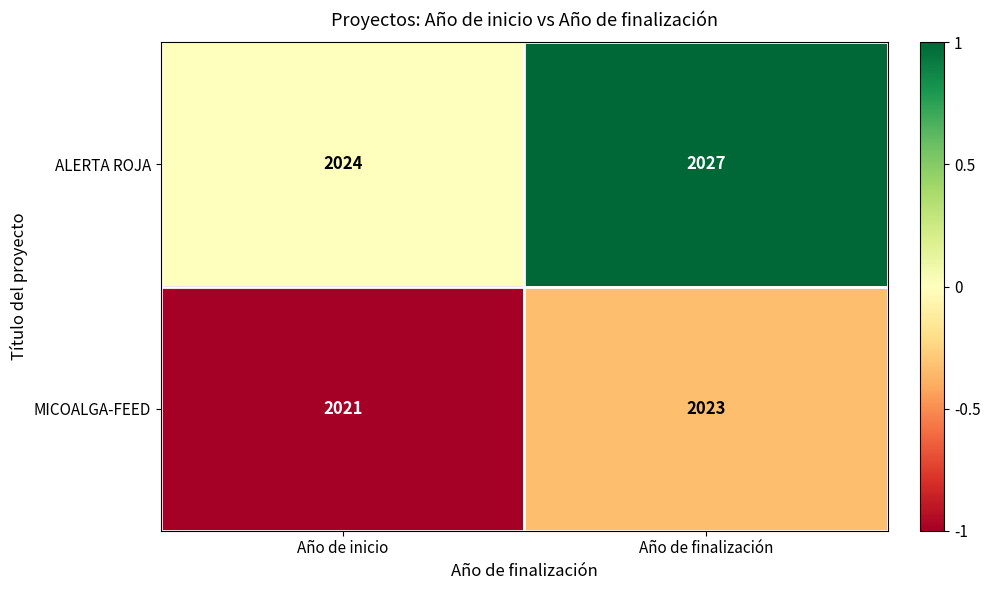

Is it true that MICOALGA-FEED equals 2023 at Año de finalización?

True